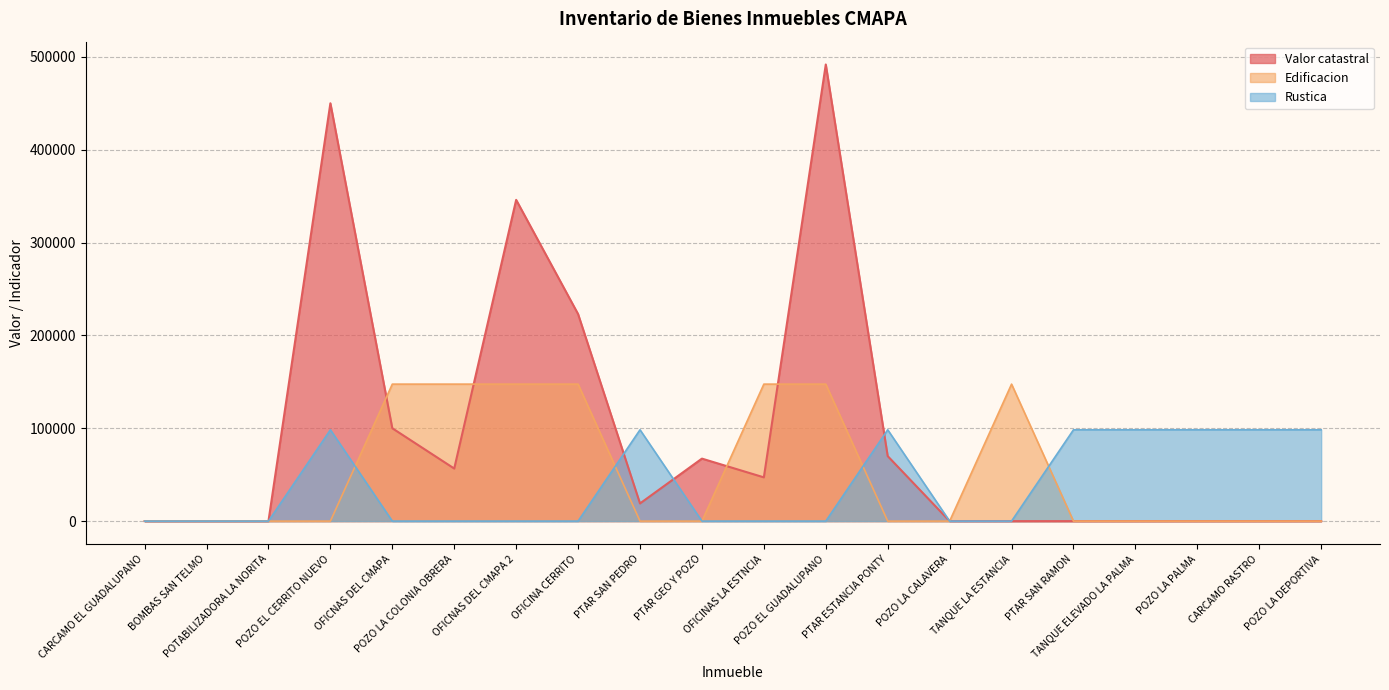

What is the sum of all Rustica values?

786831.2